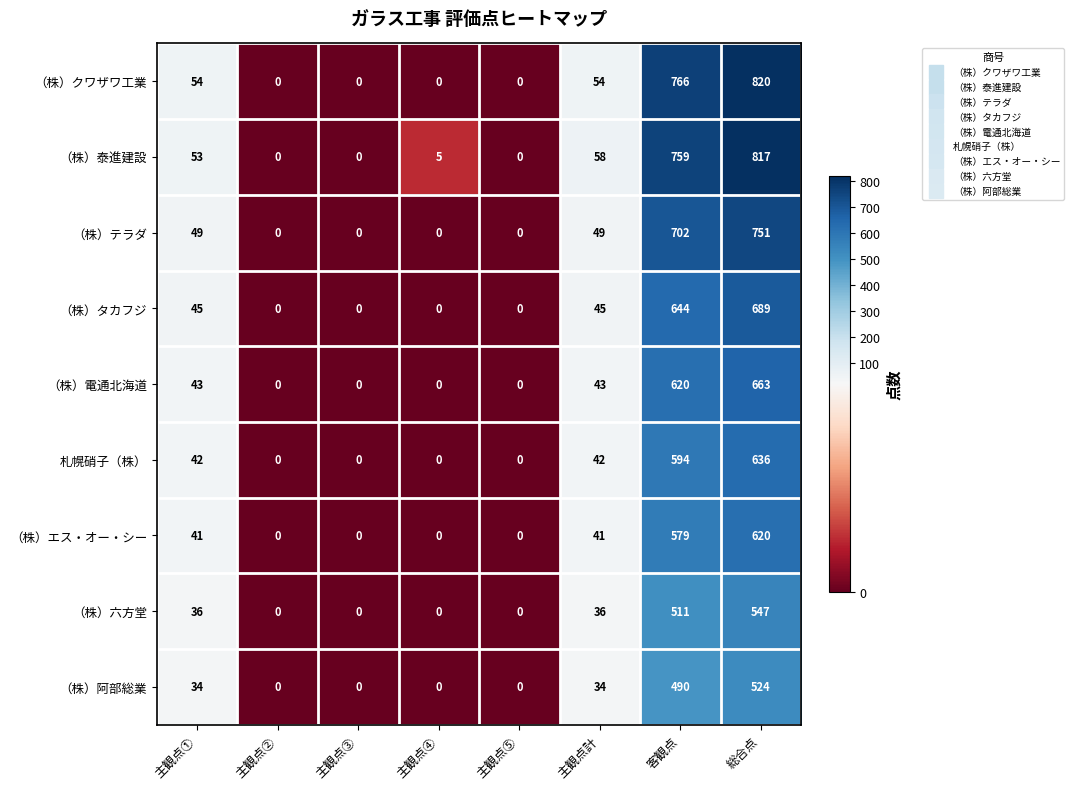

Which series has the largest range (max minus min)?

（株）クワザワ工業